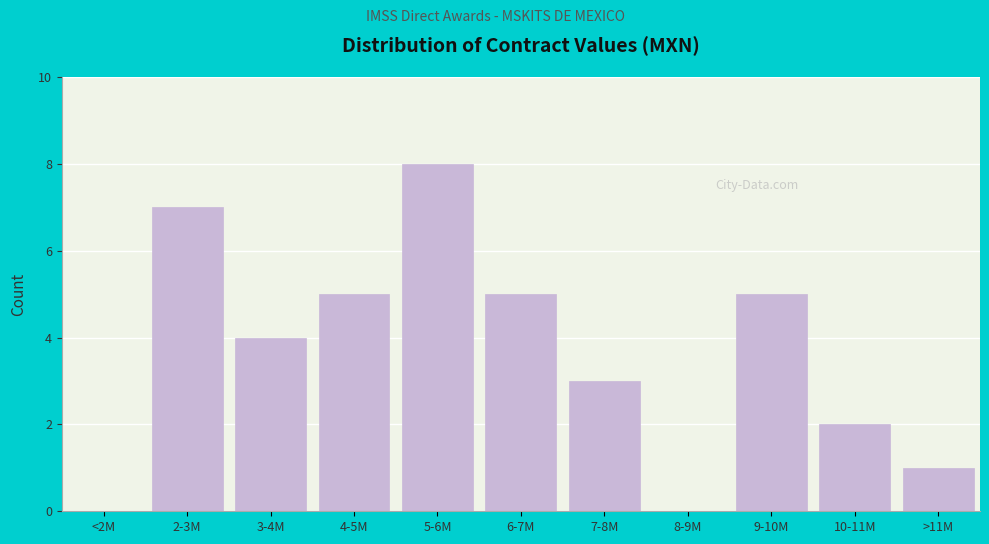

Reading left to right, what are all the values shown in this chart?

<2M=0	2-3M=7	3-4M=4	4-5M=5	5-6M=8	6-7M=5	7-8M=3	8-9M=0	9-10M=5	10-11M=2	>11M=1